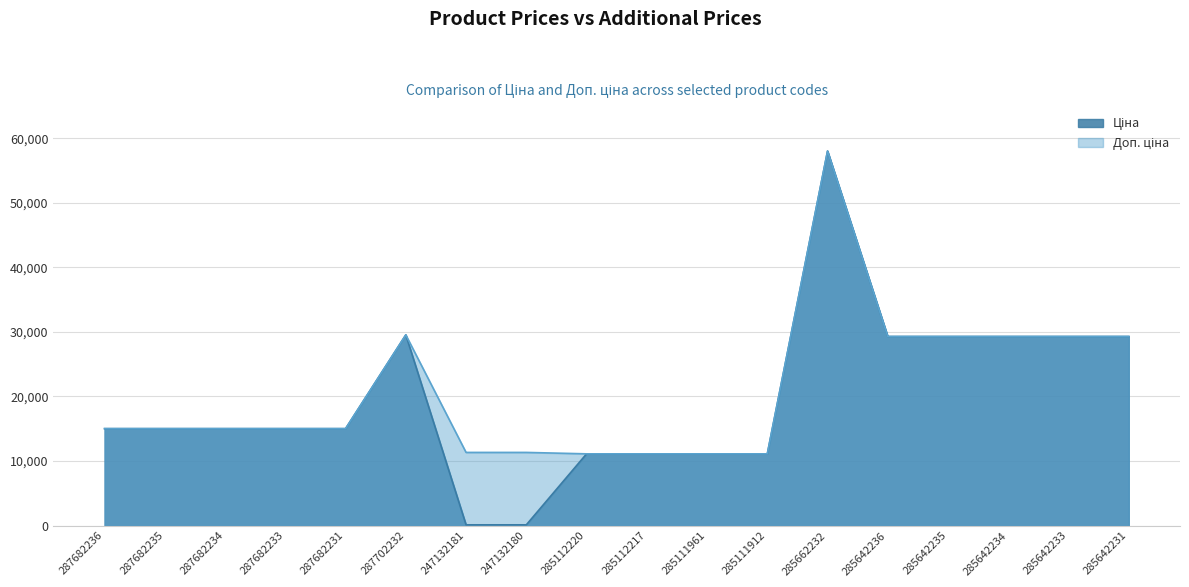

List the labels in order of Ціна value, largest first.

285662232, 287702232, 285642236, 285642235, 285642234, 285642233, 285642231, 287682236, 287682235, 287682234, 287682233, 287682231, 285112220, 285112217, 285111961, 285111912, 247132181, 247132180